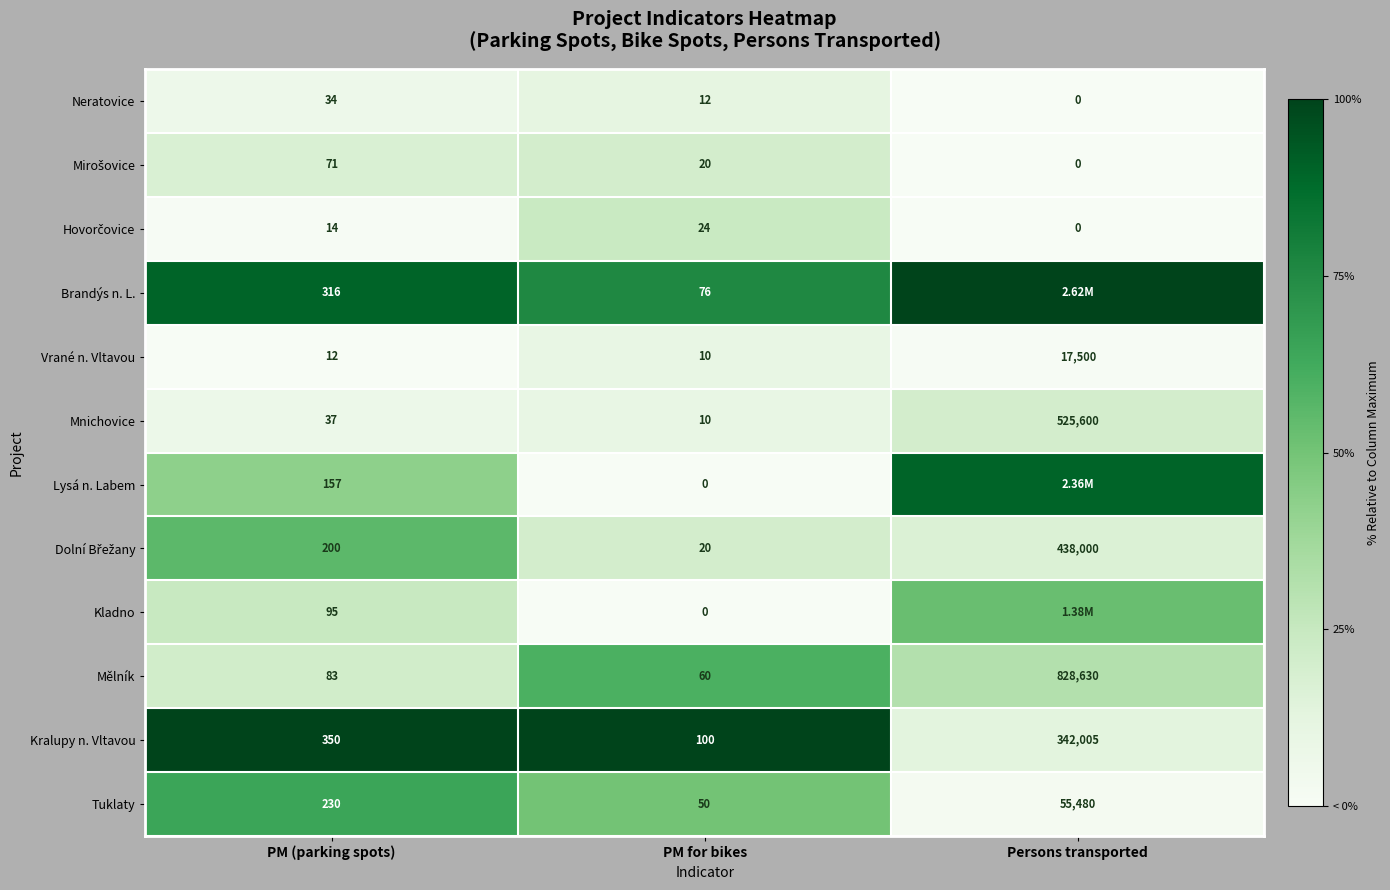

At which label does Tuklaty reach its minimum?

PM for bikes